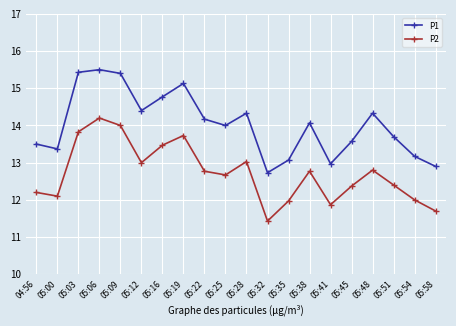

True or false: P2 and P1 intersect in this chart.

False